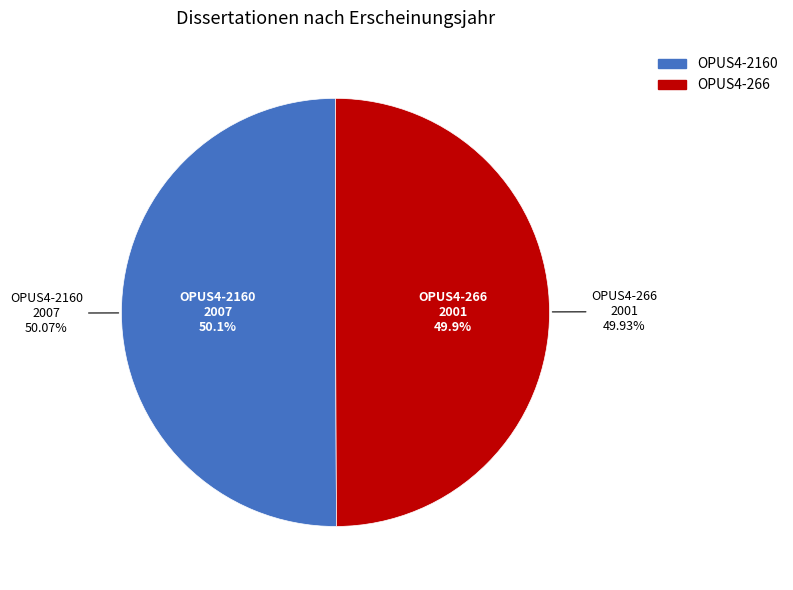

How many segments does this pie chart have?

2